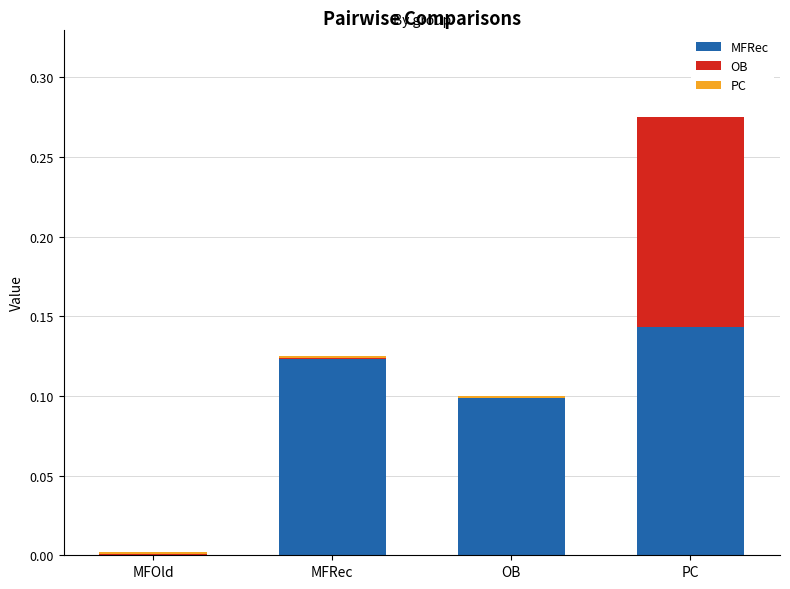

The MFRec series shows 0.0 at MFOld. True or false?

True